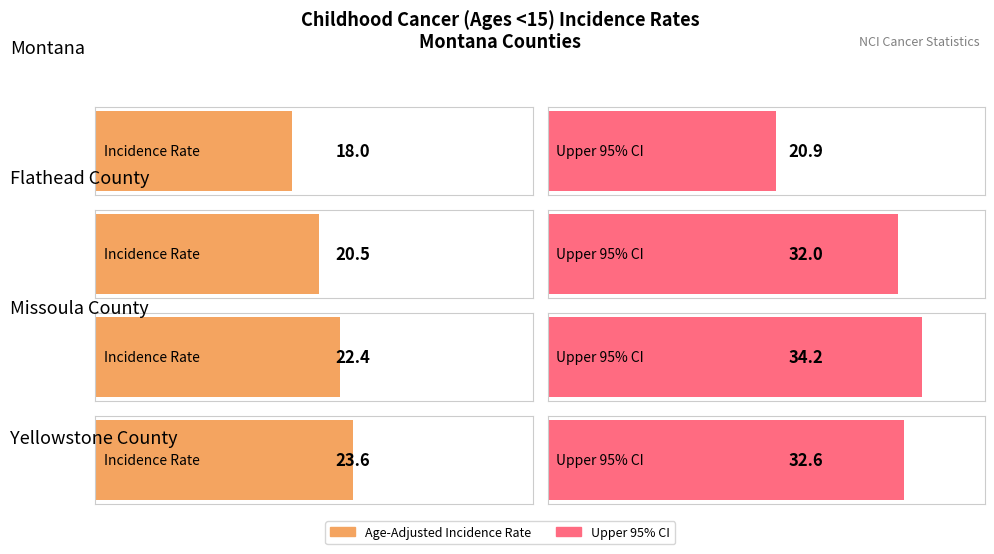

Between Flathead County and Montana, which is larger?

Flathead County